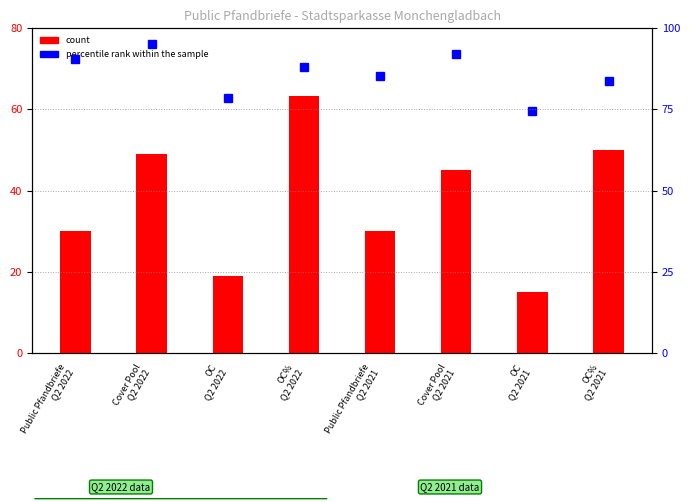

What is the average value of the percentile rank within the sample series?

86.0